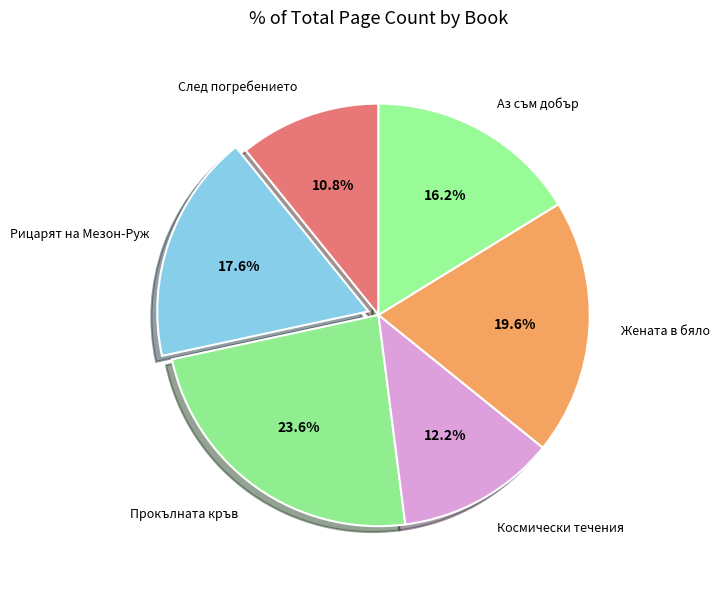

To the nearest percent, what portion does Жената в бяло represent?

20%